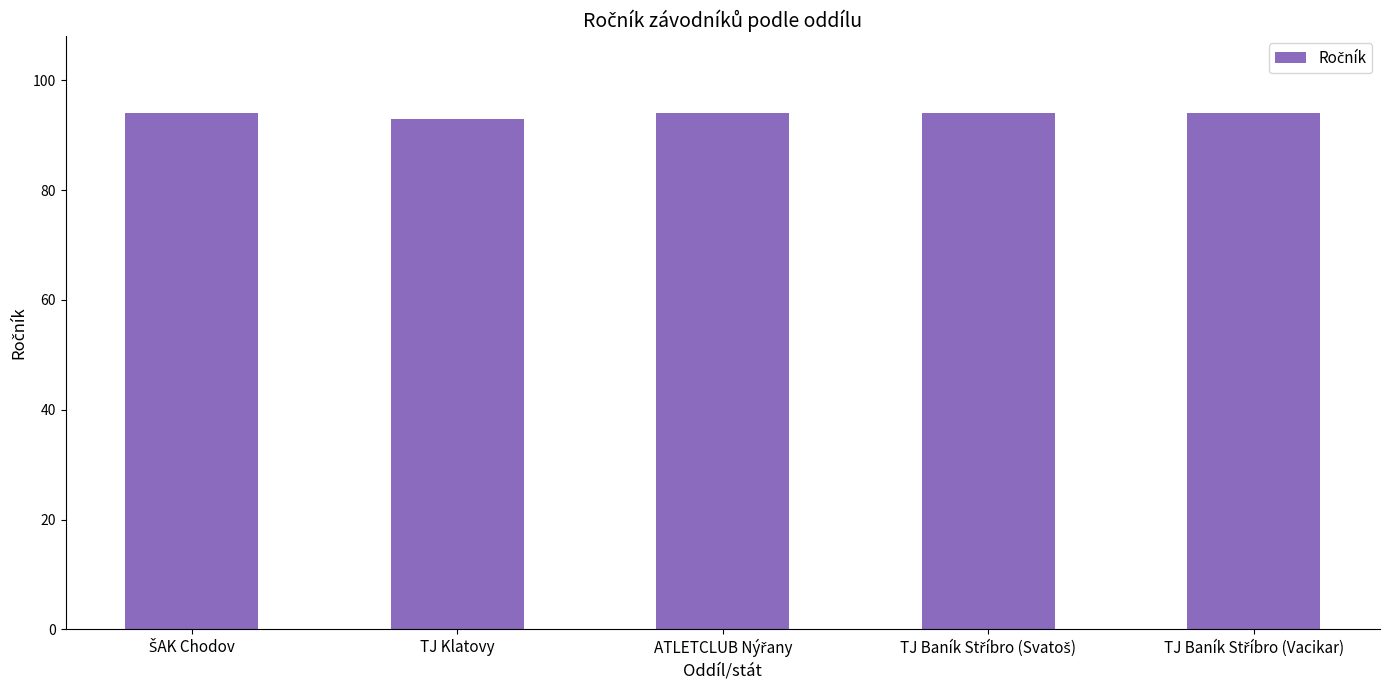

Which label corresponds to the smallest value in the chart?

TJ Klatovy